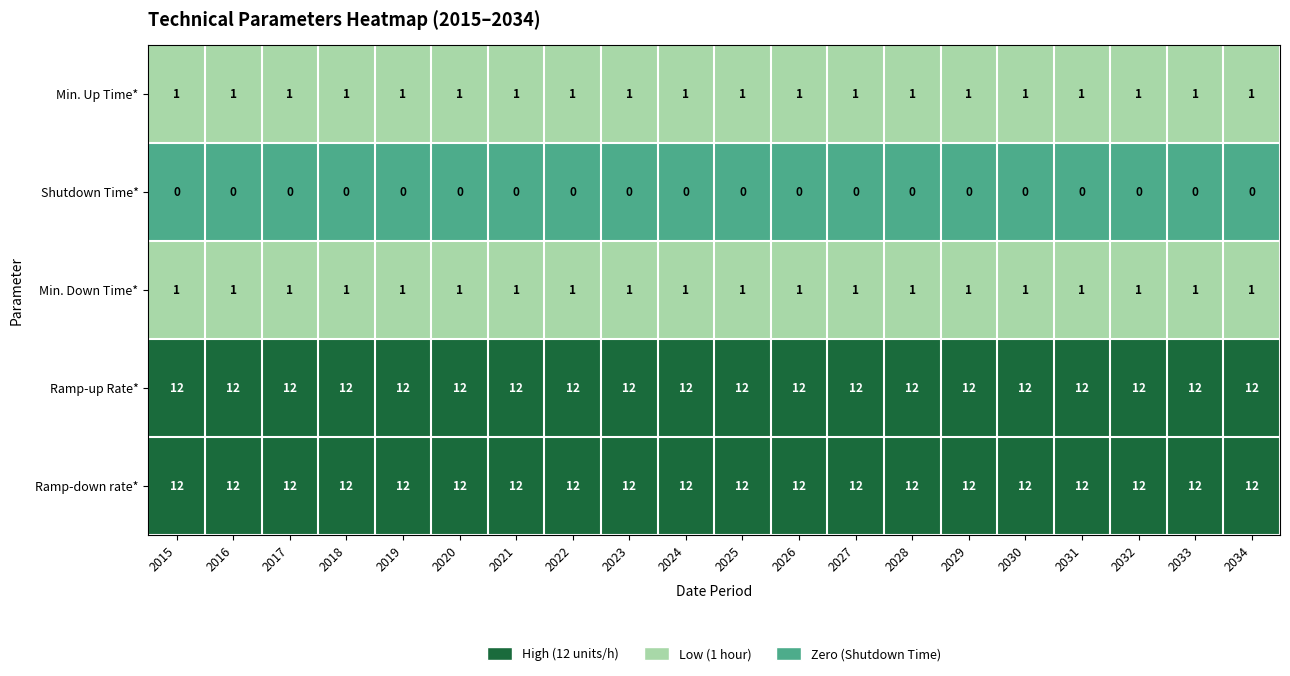

What is the sum of all Ramp-down rate* values?

240